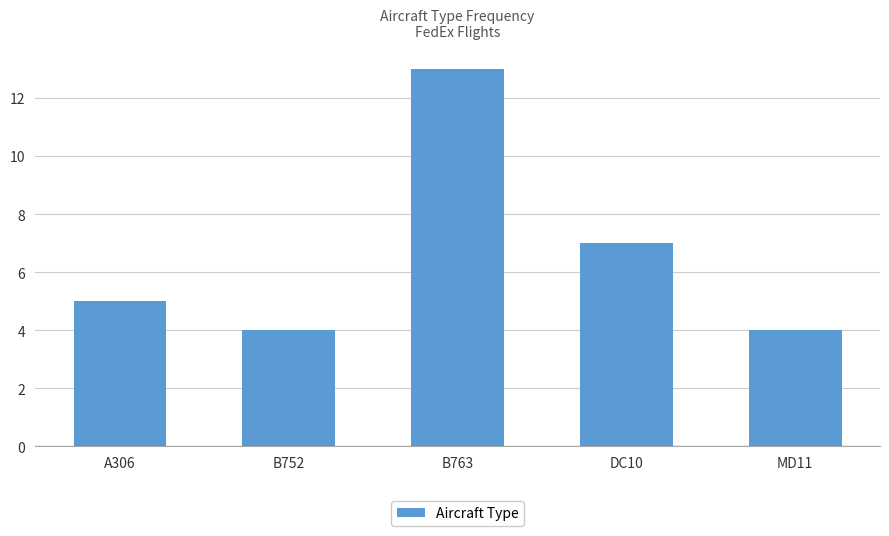

What is the difference between the maximum and minimum values?

9